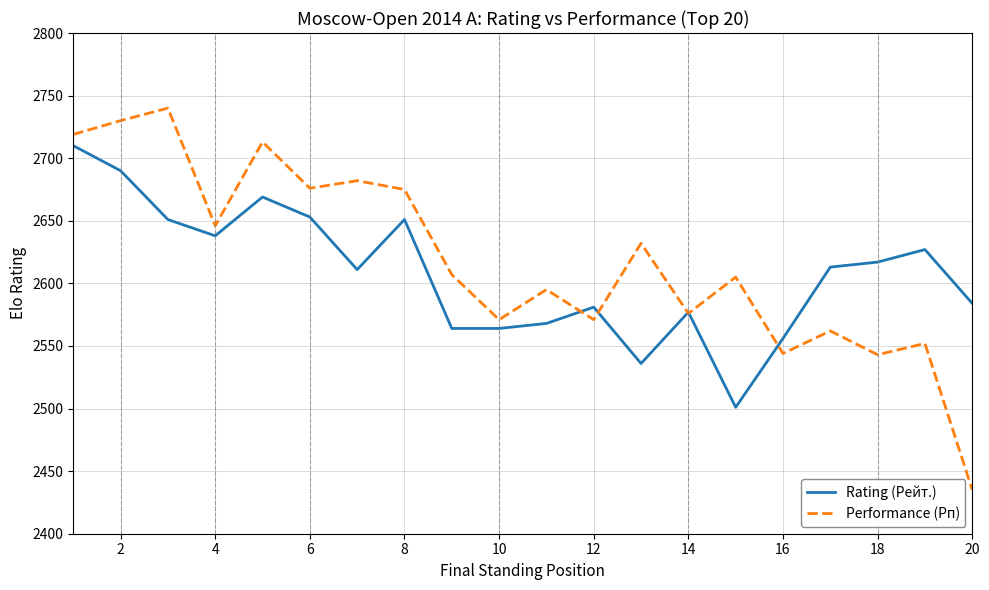

Rank the series by their maximum value, from lowest to highest.

Rating (Рейт.), Performance (Рп)